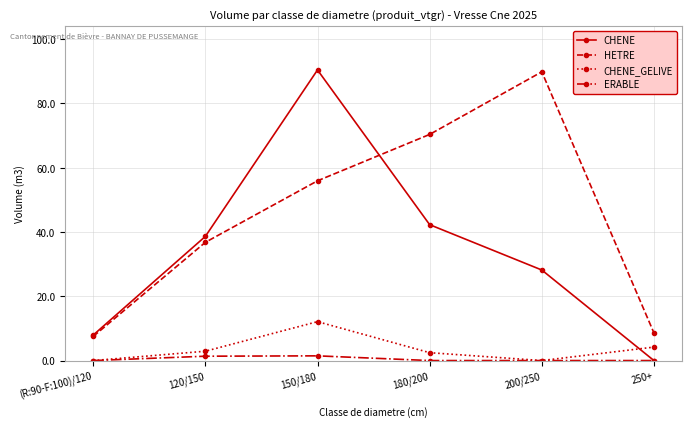

How many interior local peaks does the CHENE_GELIVE series have?

1